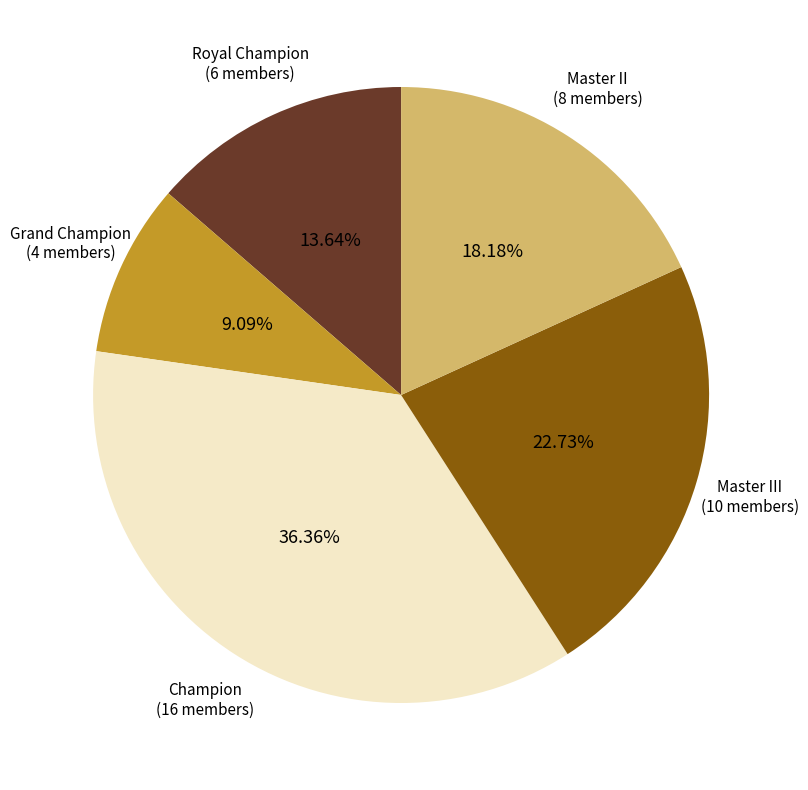

Approximately how many times larger is the value at Champion compared to Grand Champion?

4.0